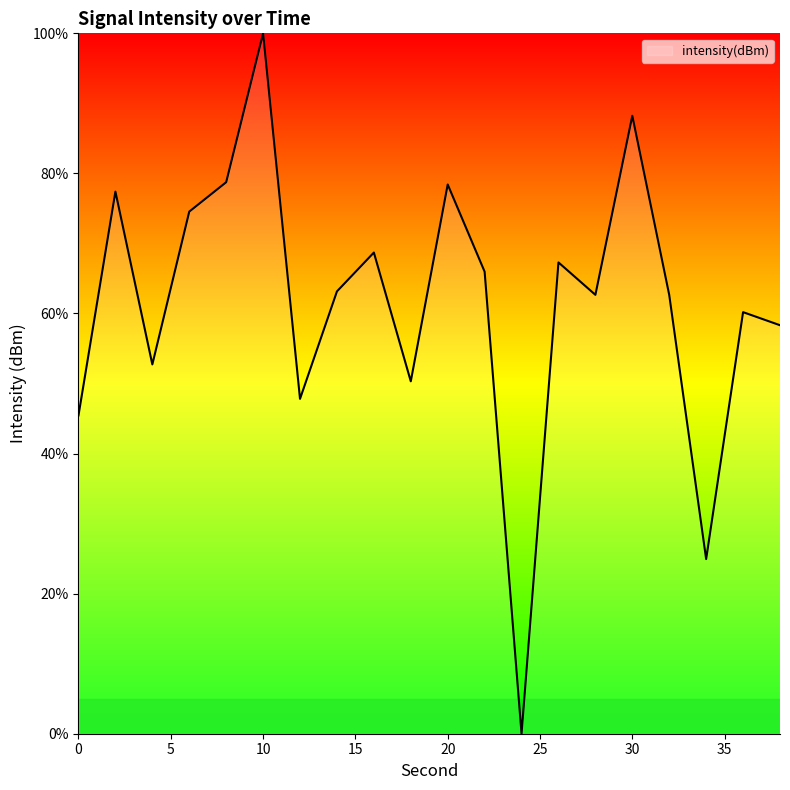

What is the maximum value shown in the chart?

100.0